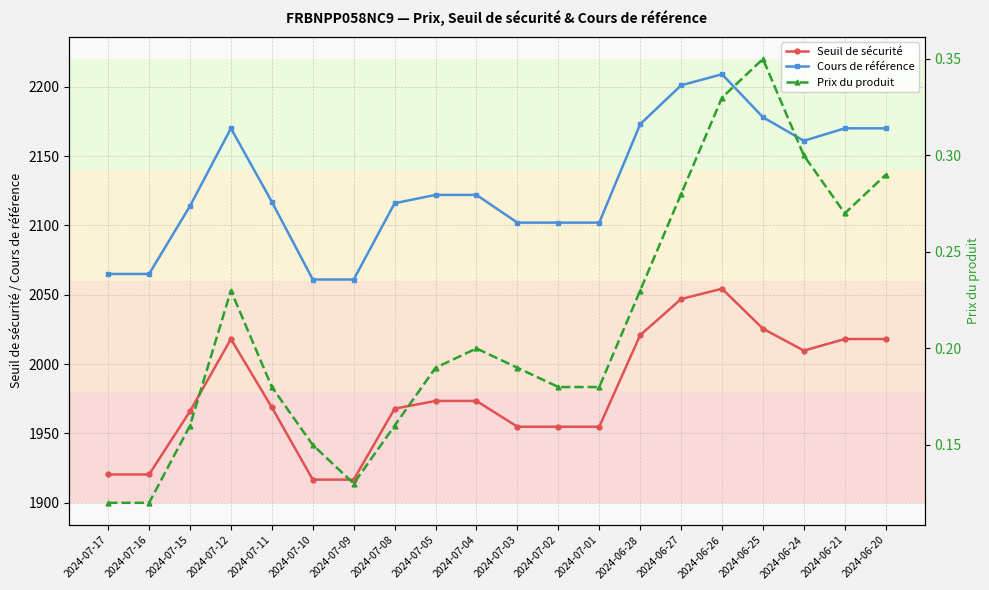

Rank the categories by Cours de référence value from highest to lowest.

2024-06-26, 2024-06-27, 2024-06-25, 2024-06-28, 2024-07-12, 2024-06-21, 2024-06-20, 2024-06-24, 2024-07-05, 2024-07-04, 2024-07-11, 2024-07-08, 2024-07-15, 2024-07-03, 2024-07-02, 2024-07-01, 2024-07-17, 2024-07-16, 2024-07-10, 2024-07-09